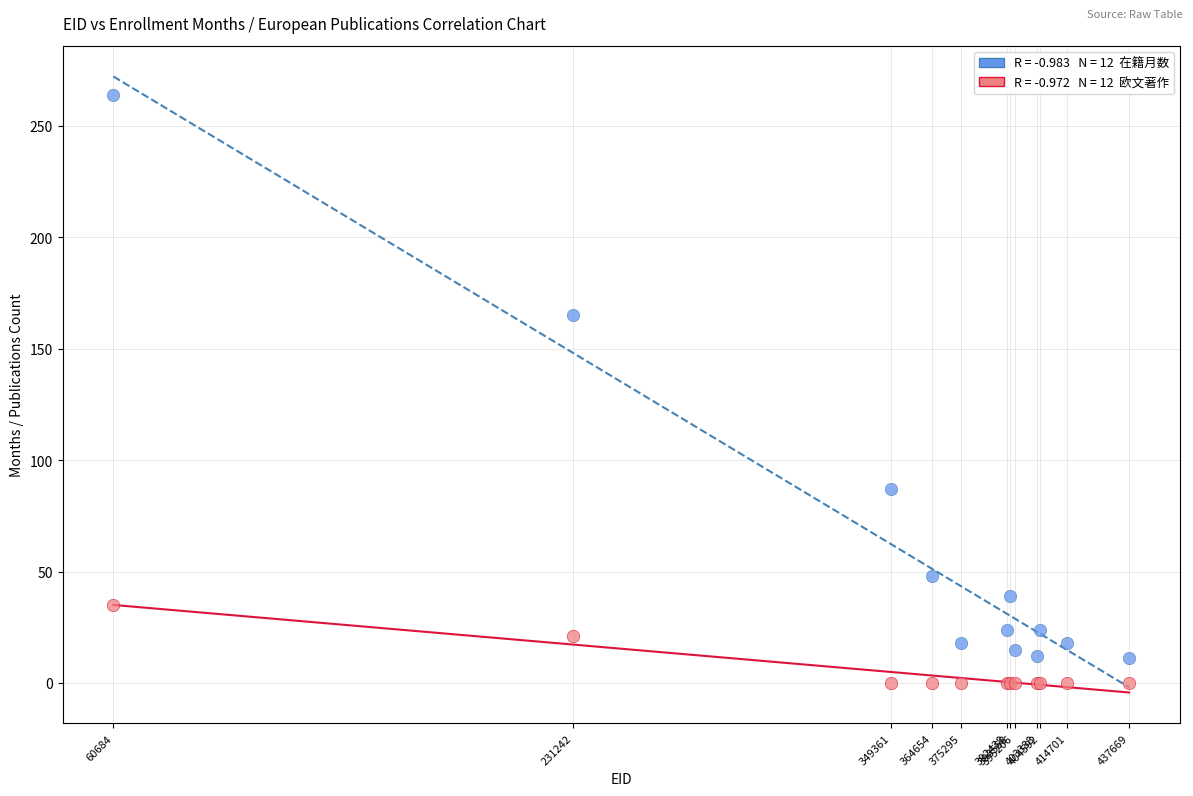

Across all series, what Y value is closest to 132?

165